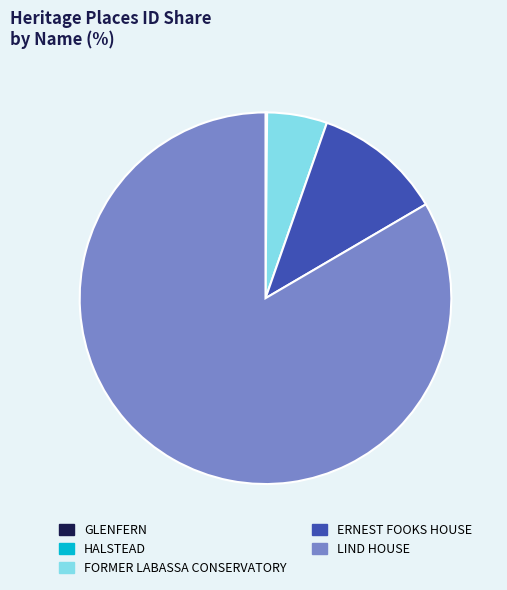

Is there a majority slice in this chart?

Yes